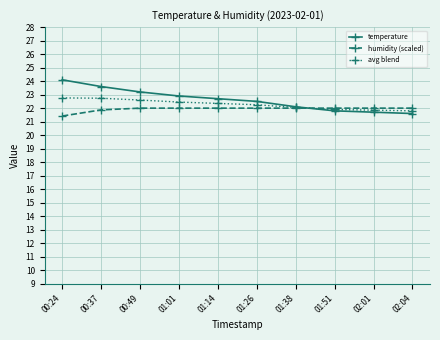

What are all the series names shown in the legend?

temperature, humidity (scaled), avg blend